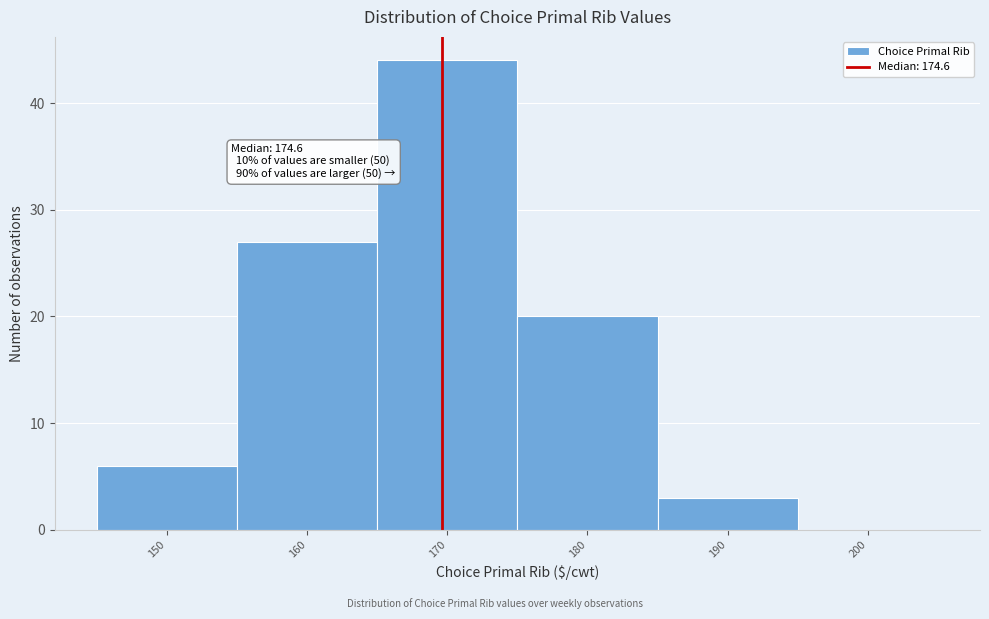

Reading left to right, list all the values displayed in this chart.

150=6	160=27	170=44	180=20	190=3	200=0